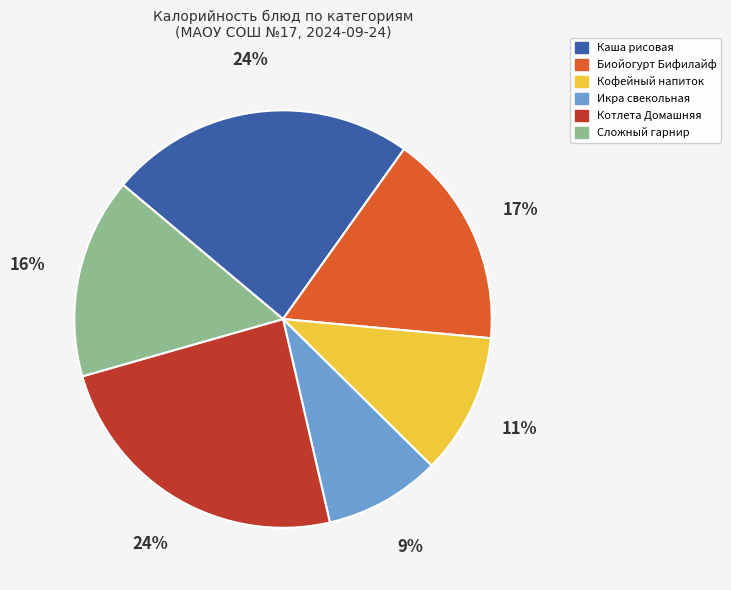

Approximately how many times larger is the value at Кофейный напиток compared to Сложный гарнир?

0.7